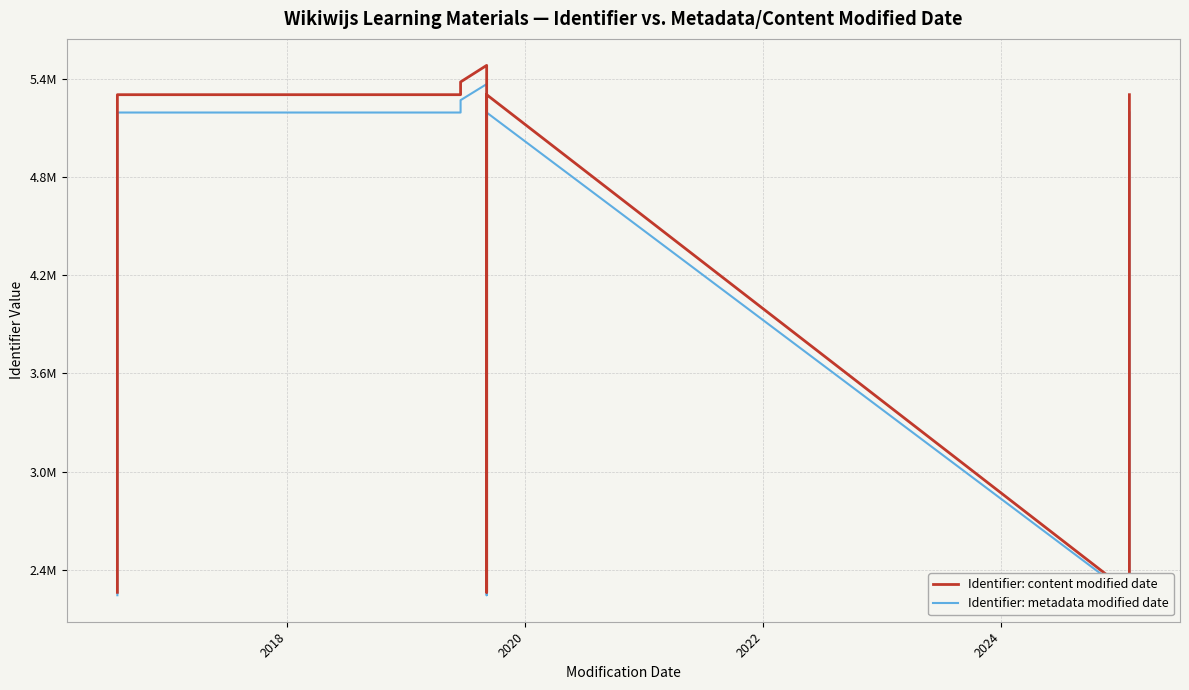

Between 6 and 10, which series saw the biggest shift?

Identifier: content modified date